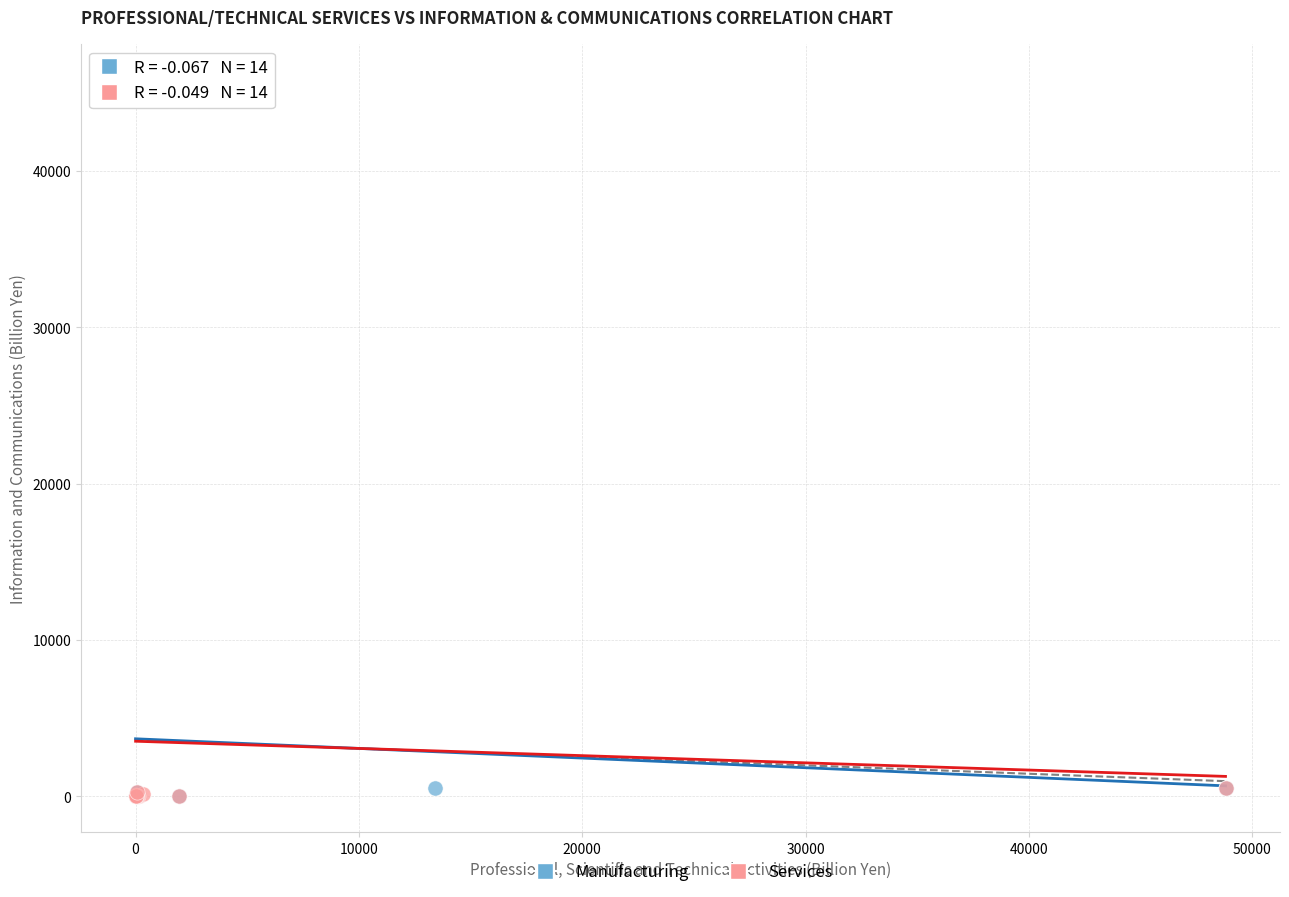

What are all the series names shown in the legend?

Manufacturing, Services